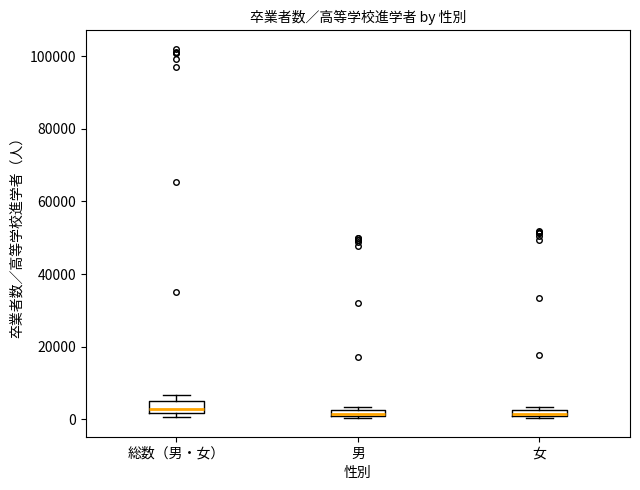

Where is the upper edge of the box for 男 on the y-axis? The values are not printed on the chart, so give them approximately, as read against the axis.

2000